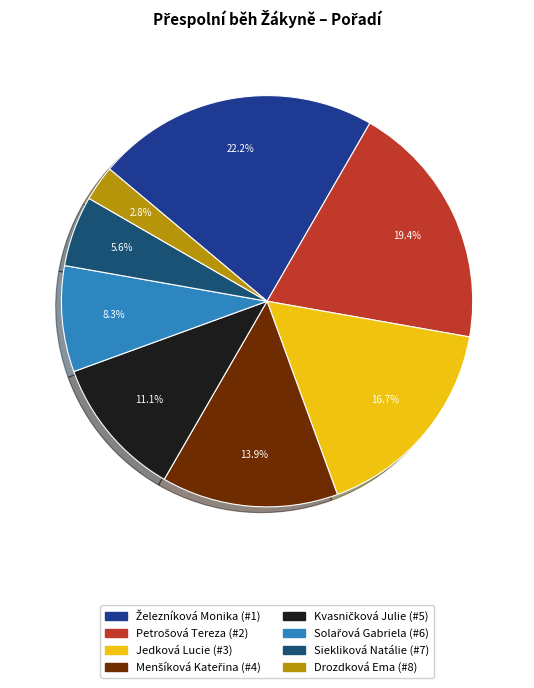

The Jedková Lucie slice represents 19% of the pie. True or false?

False